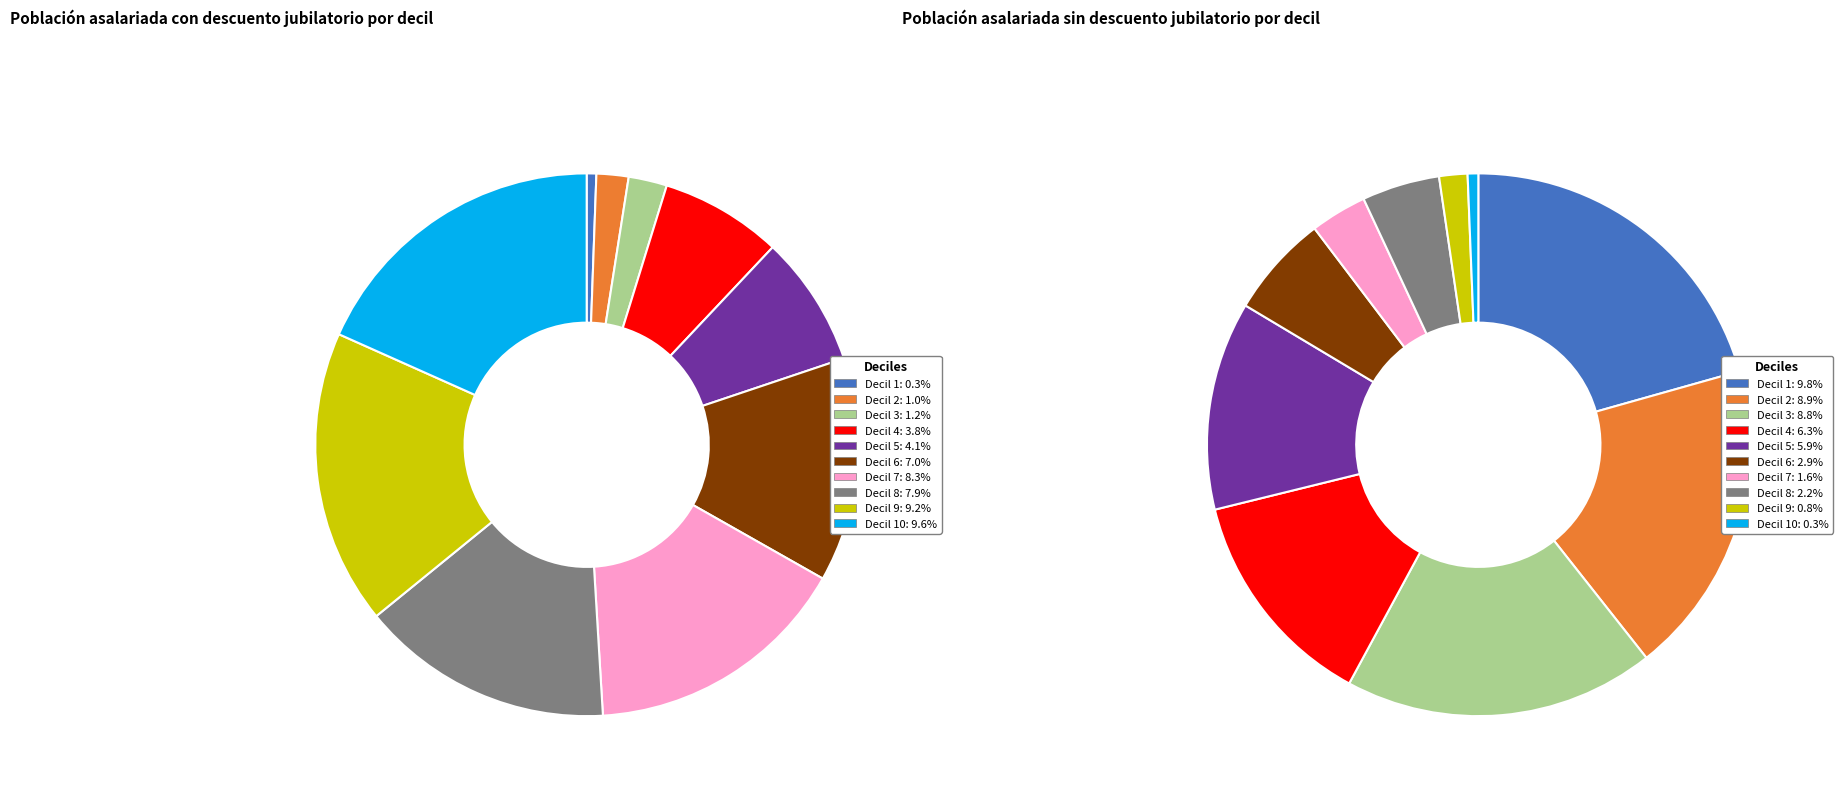

The Decil 8 slice represents 15% of the pie. True or false?

False